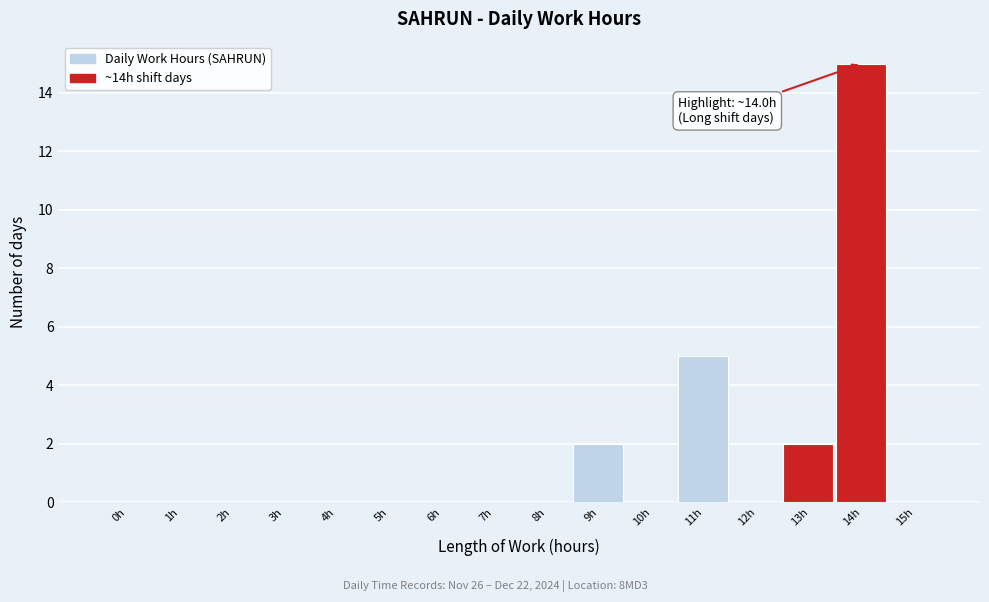

Reading left to right, list all the values displayed in this chart.

0h=0	1h=0	2h=0	3h=0	4h=0	5h=0	6h=0	7h=0	8h=0	9h=2	10h=0	11h=5	12h=0	13h=2	14h=15	15h=0